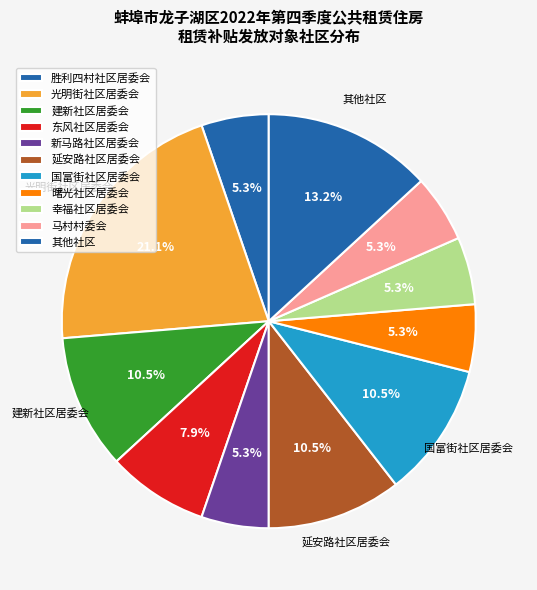

The 国富街社区居委会 slice represents 11% of the pie. True or false?

True